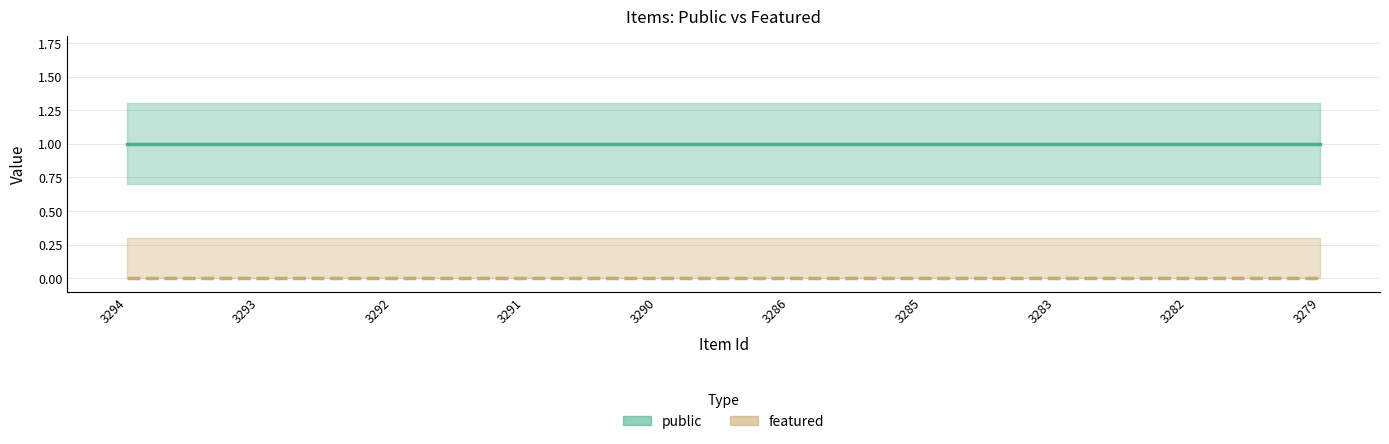

What are all the series names shown in the legend?

public, featured